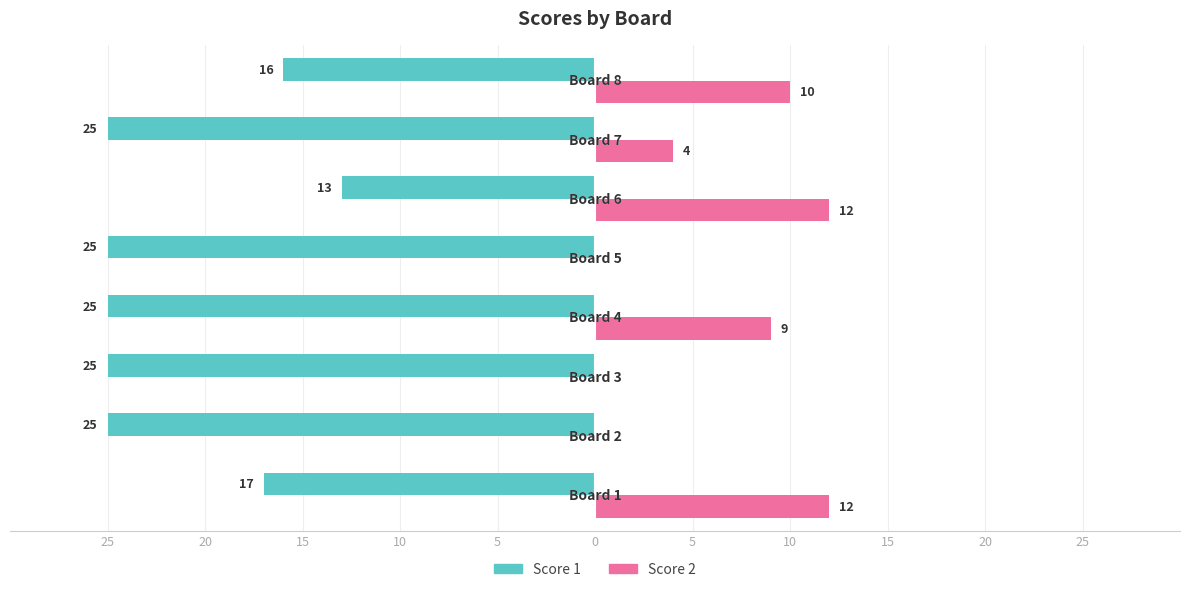

What is the sum of all Score 1 values?

-171